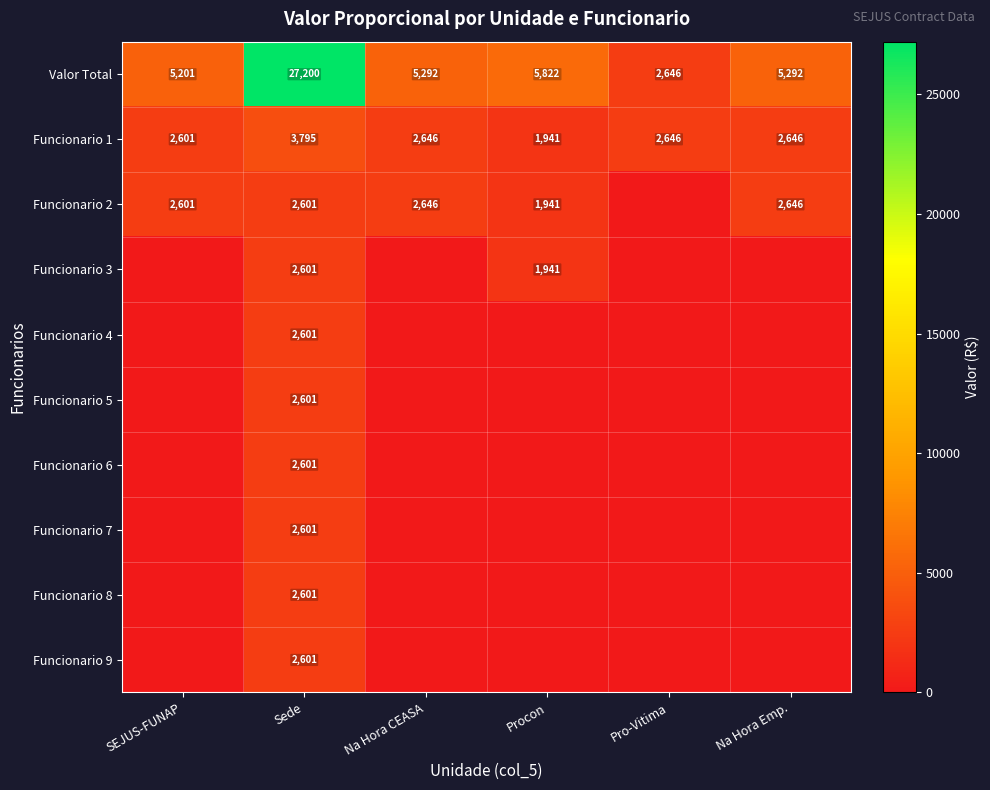

What is the sum of all Funcionario 1 values?

16275